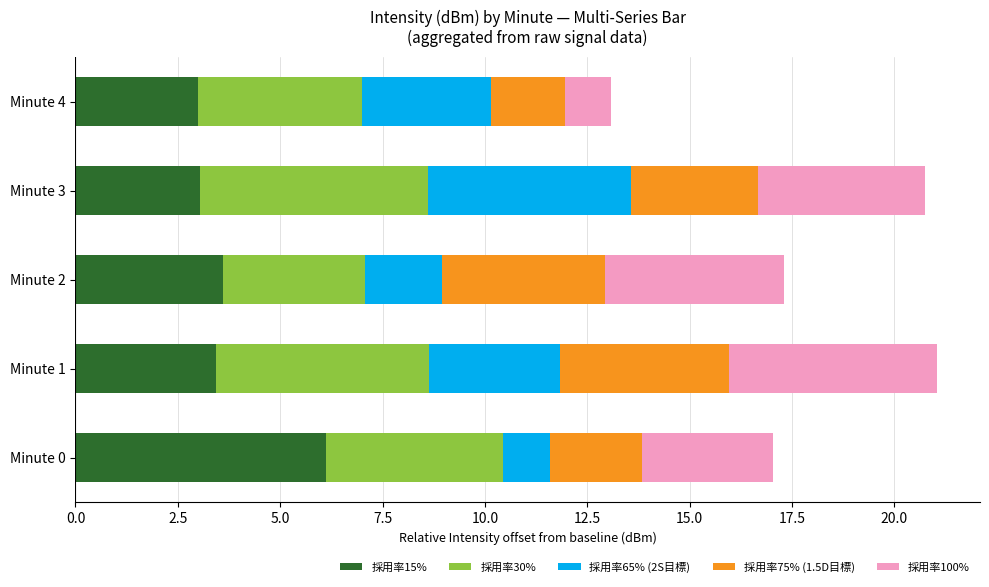

How many data points does each series have?

5